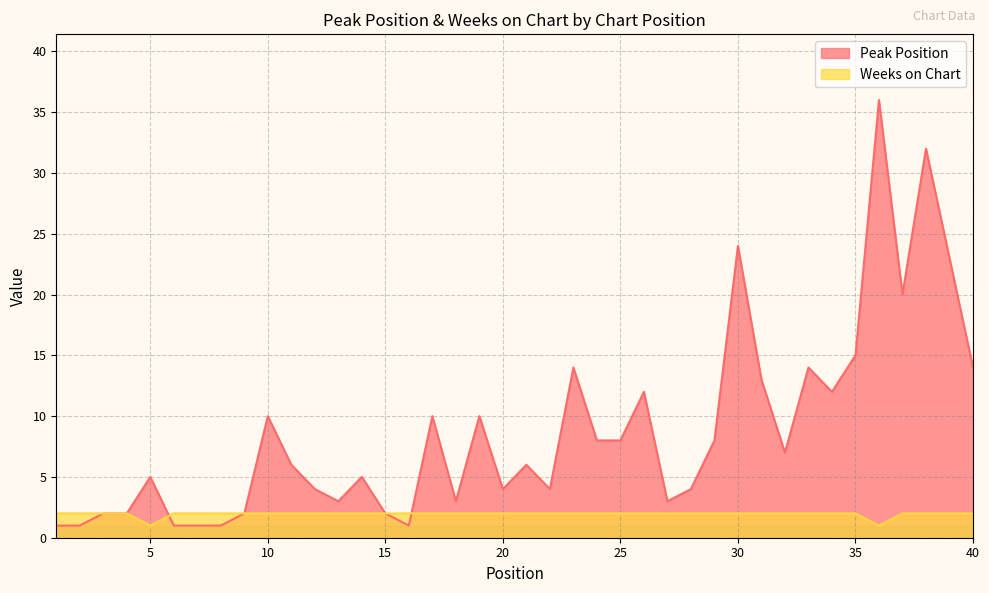

How many times do Weeks on Chart and Peak Position cross each other?

2